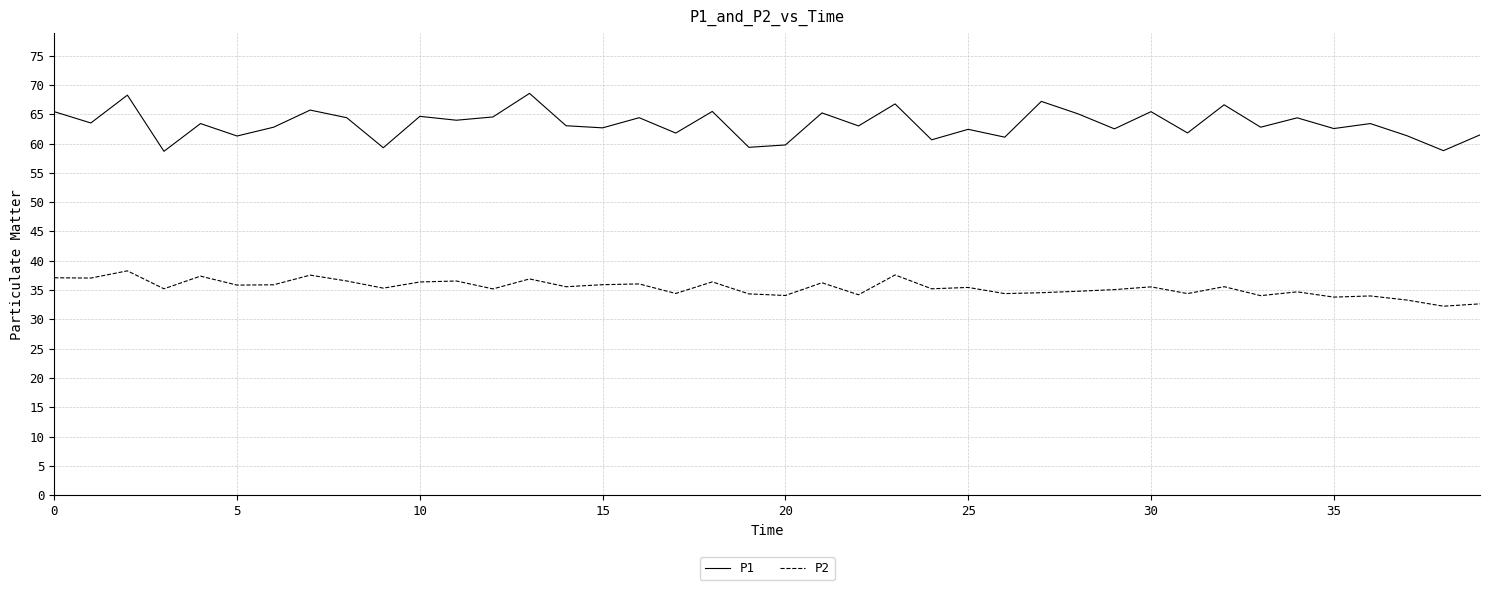

What is the difference between the maximum and minimum values in the P1 series?

9.9